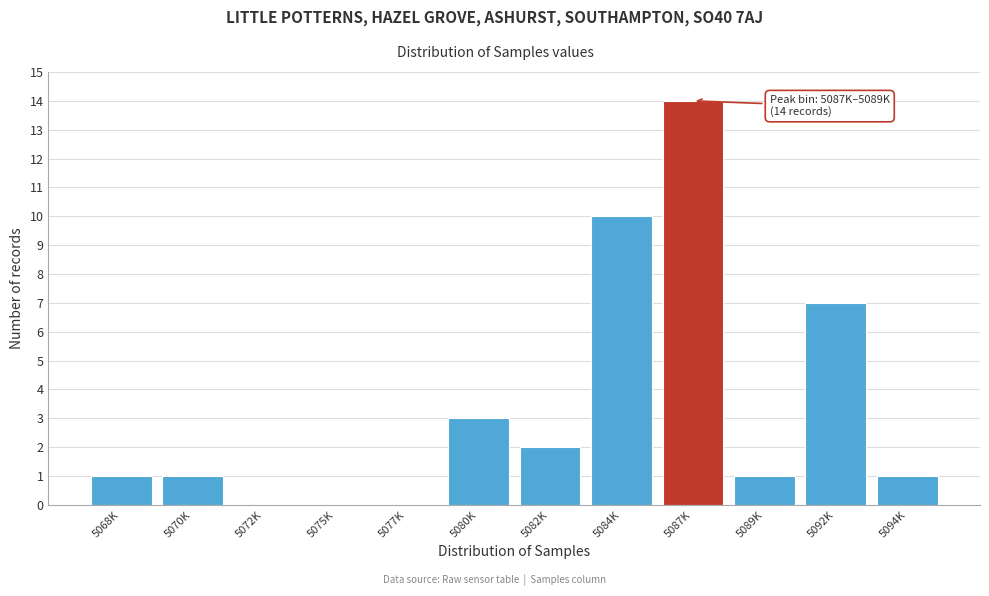

Reading right to left, transcribe all the data shown in this chart.

5094K=1	5092K=7	5089K=1	5087K=14	5084K=10	5082K=2	5080K=3	5077K=0	5075K=0	5072K=0	5070K=1	5068K=1